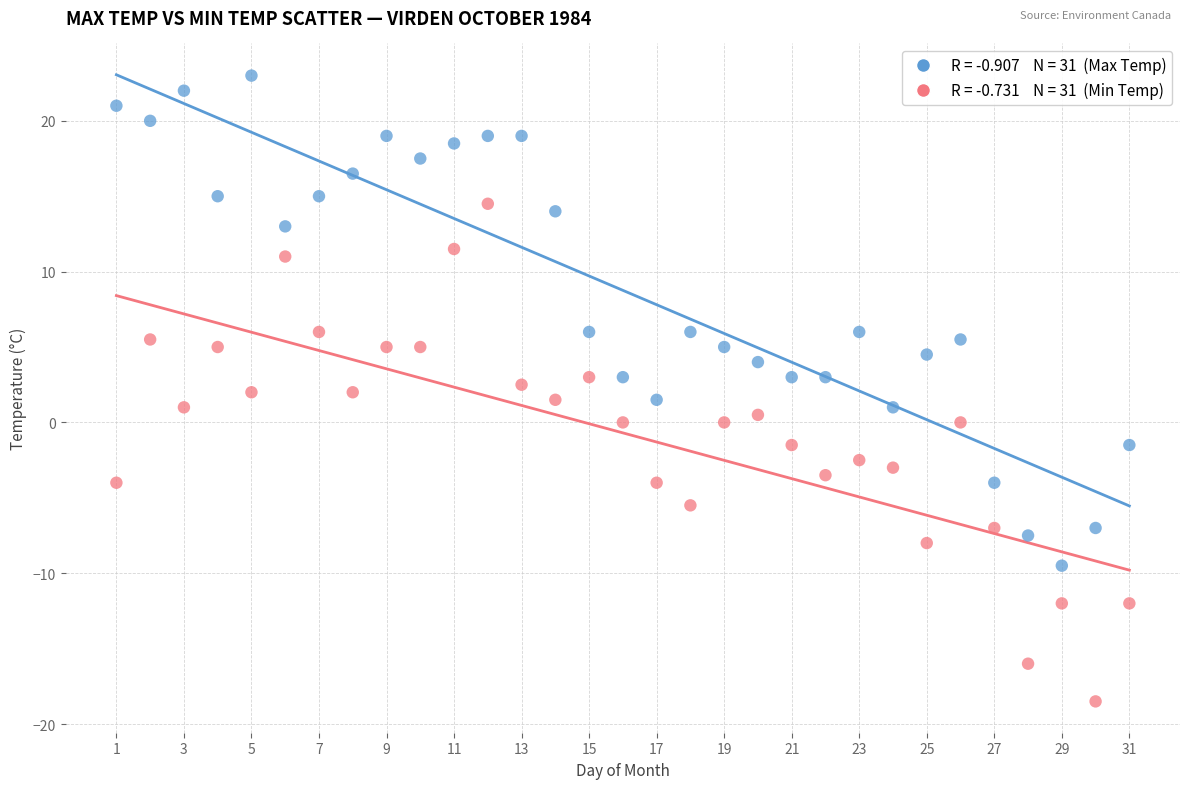

Across all data points, what is the range of X values (max minus min)?

30.0